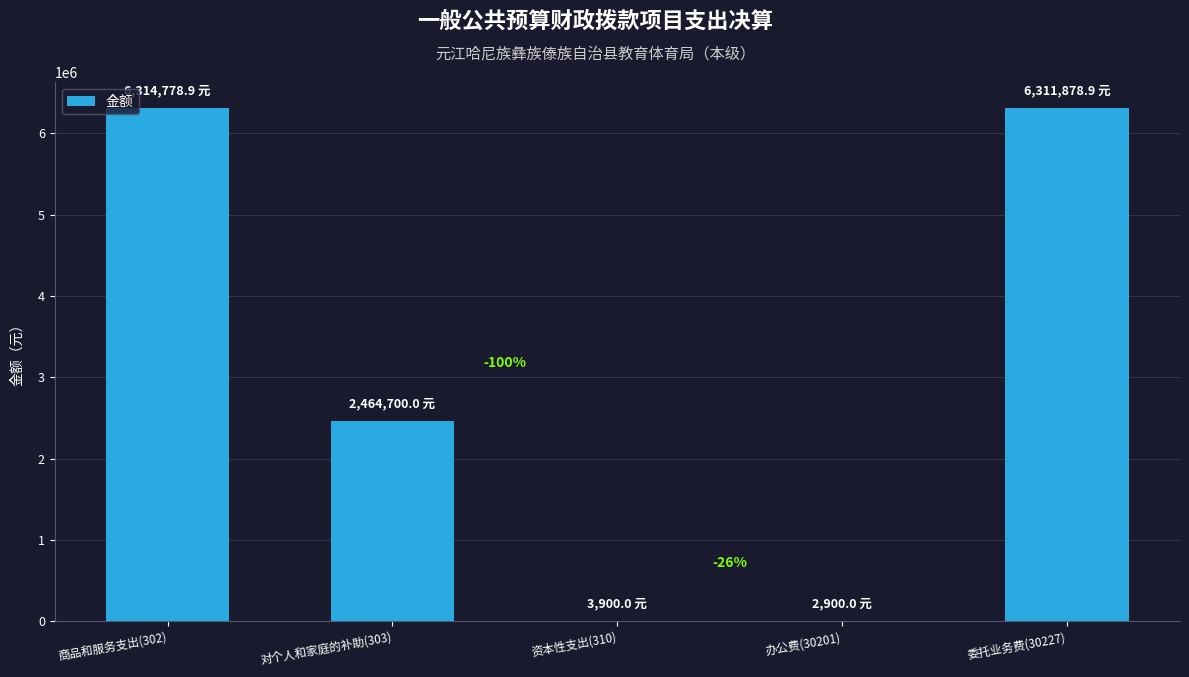

Which has a higher value, 办公费(30201) or 资本性支出(310)?

资本性支出(310)